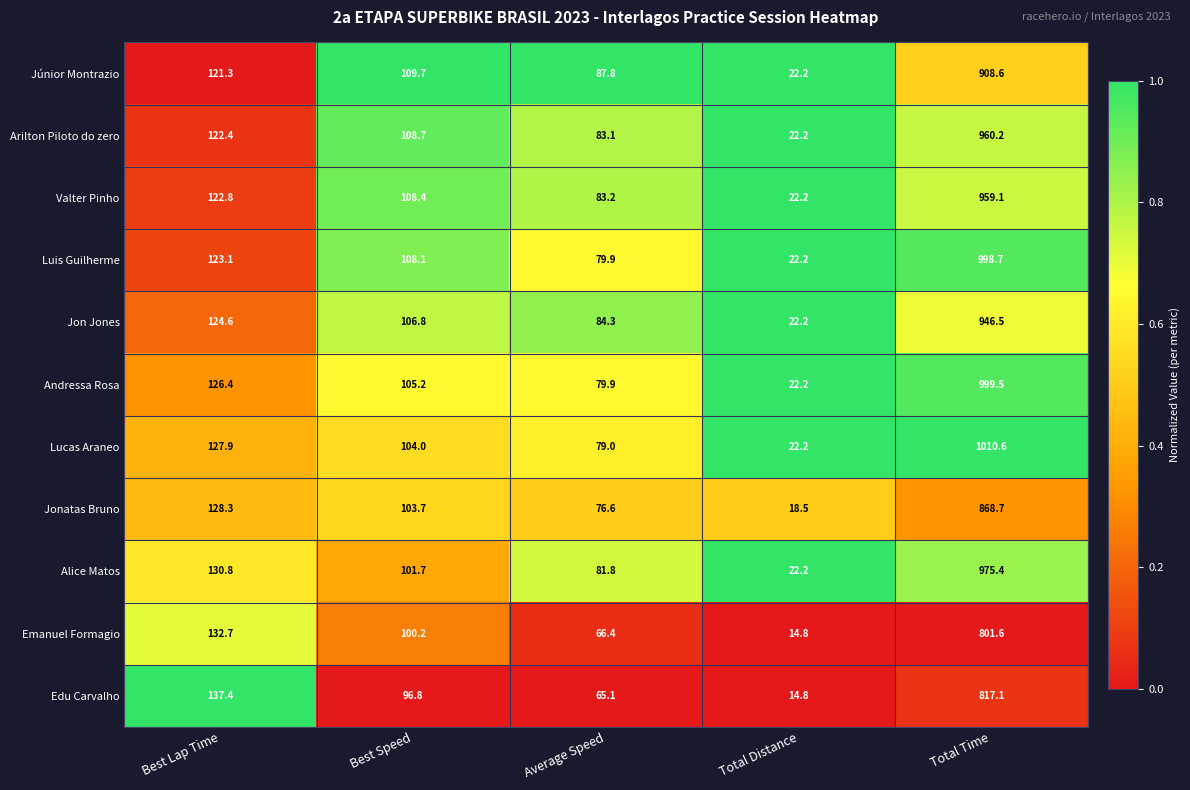

What is the spread (max minus min) of values at Total Distance?

7.4